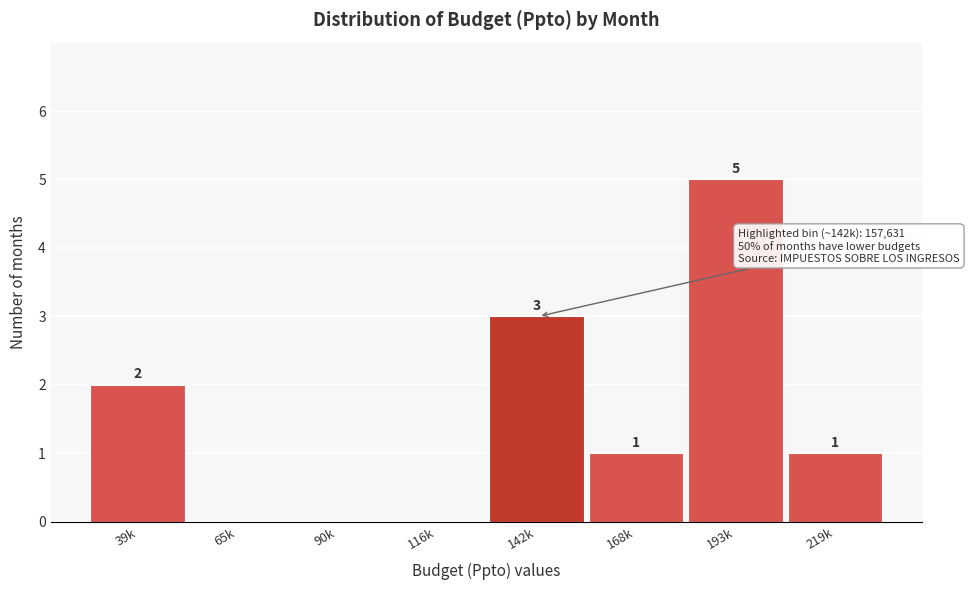

Reading right to left, transcribe all the data shown in this chart.

219k=1	193k=5	168k=1	142k=3	116k=0	90k=0	65k=0	39k=2